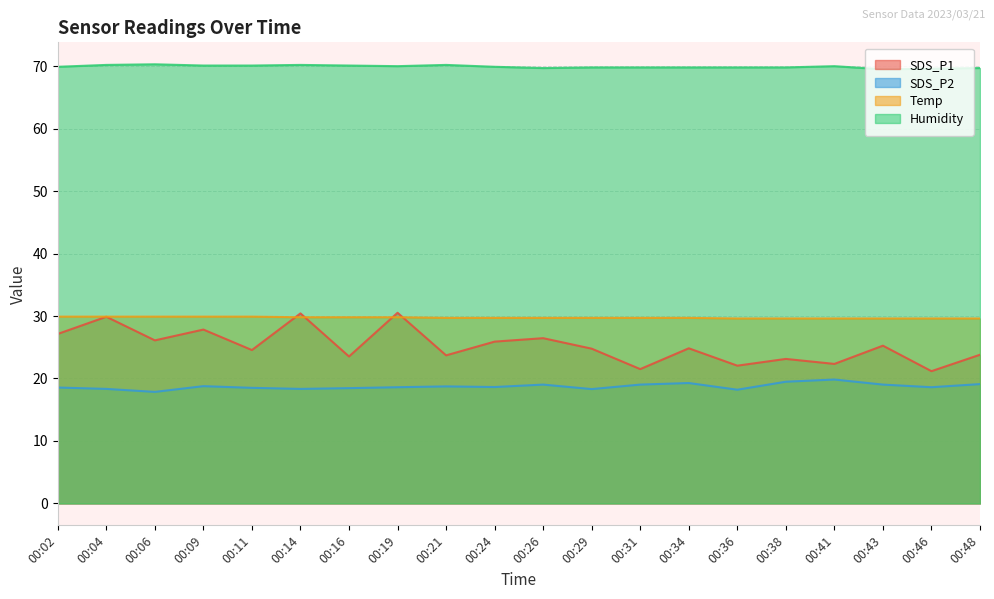

The Temp series shows 18.9 at 00:09. True or false?

False